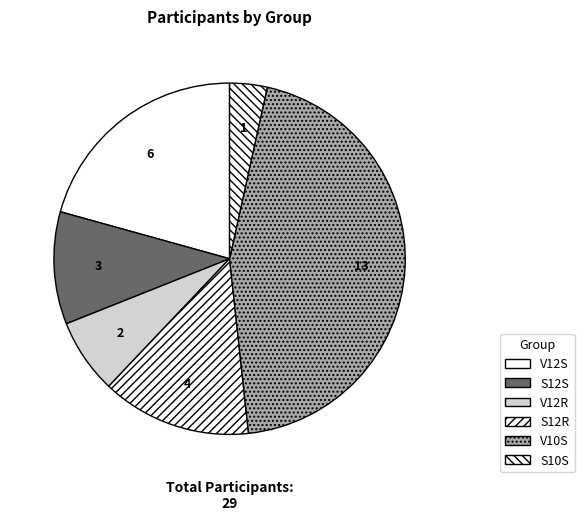

How many segments does this pie chart have?

6